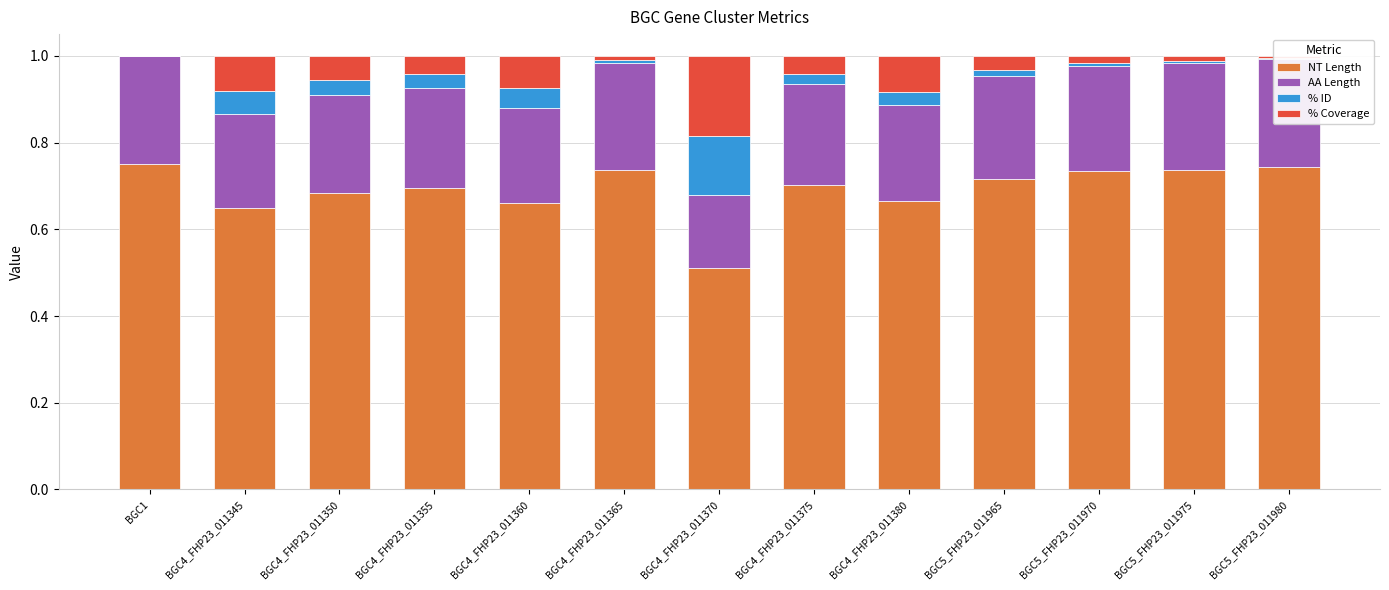

What are all the series names shown in the legend?

NT Length, AA Length, % ID, % Coverage